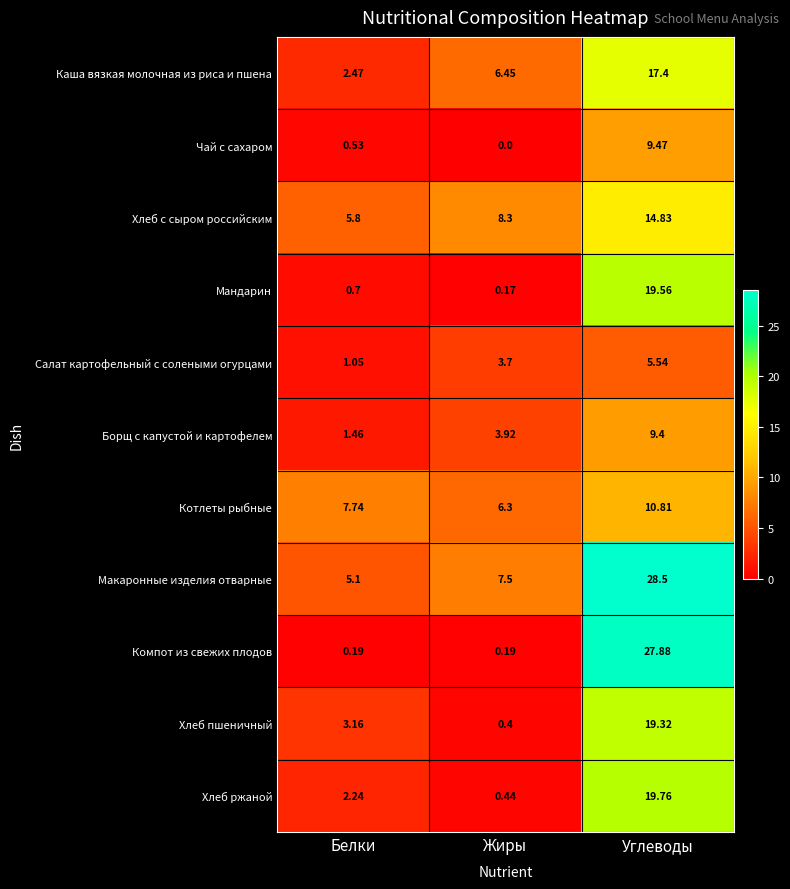

At which label is Борщ с капустой и картофелем closest to 5?

Жиры